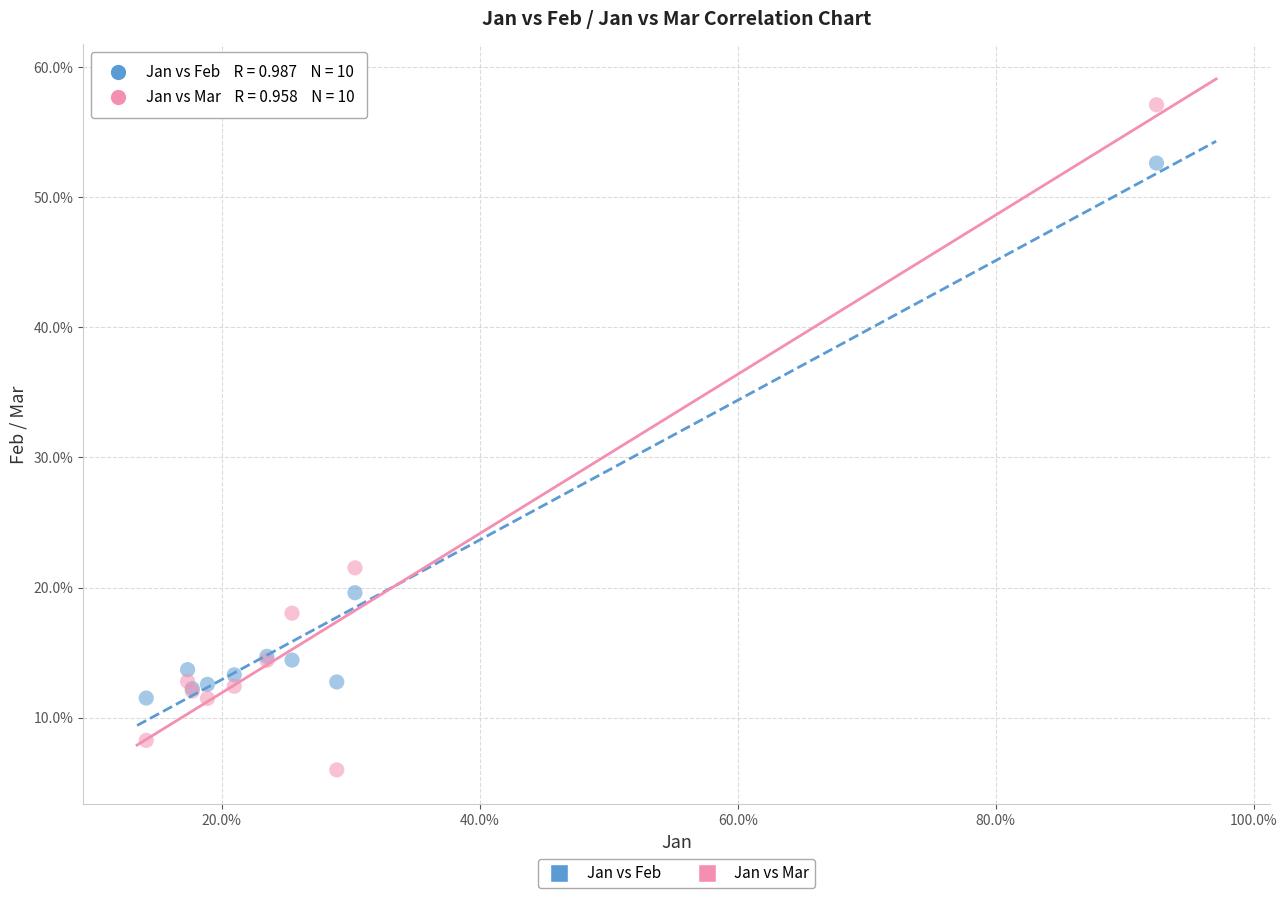

Which series reaches the minimum Y coordinate?

Jan vs Mar